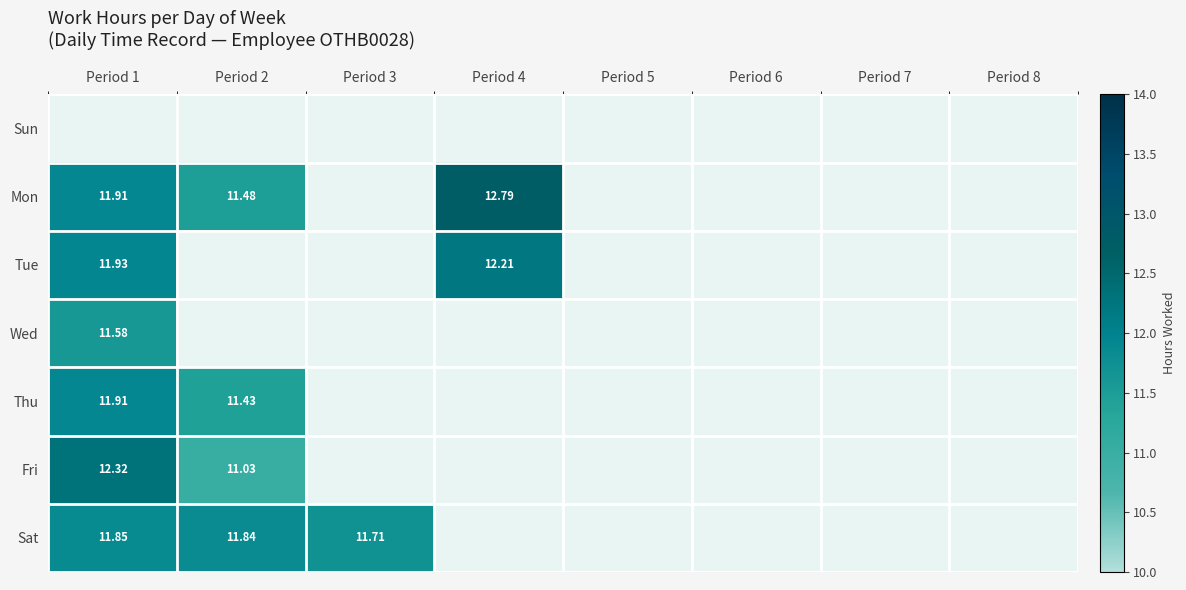

At which category does the chart reach its minimum across all series?

Period 2